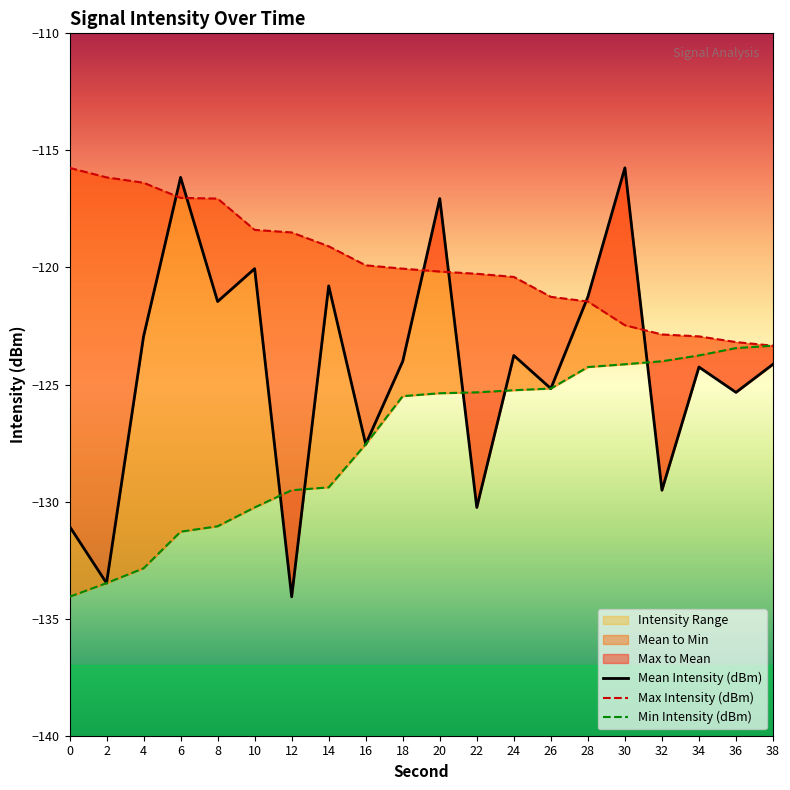

Reading right to left, transcribe all the data shown in this chart.

Mean Intensity (dBm): -124.1	-125.3	-124.3	-129.5	-115.7	-121.3	-125.2	-123.8	-130.2	-117.1	-124.0	-127.6	-120.8	-134.1	-120.1	-121.5	-116.2	-122.9	-133.5	-131.1
Max Intensity (dBm): -123.3	-123.2	-122.9	-122.9	-122.5	-121.5	-121.3	-120.4	-120.3	-120.2	-120.1	-119.9	-119.1	-118.5	-118.4	-117.1	-117.0	-116.4	-116.2	-115.7
Min Intensity (dBm): -123.3	-123.4	-123.8	-124.0	-124.1	-124.3	-125.2	-125.2	-125.3	-125.4	-125.5	-127.6	-129.4	-129.5	-130.2	-131.1	-131.3	-132.8	-133.5	-134.1